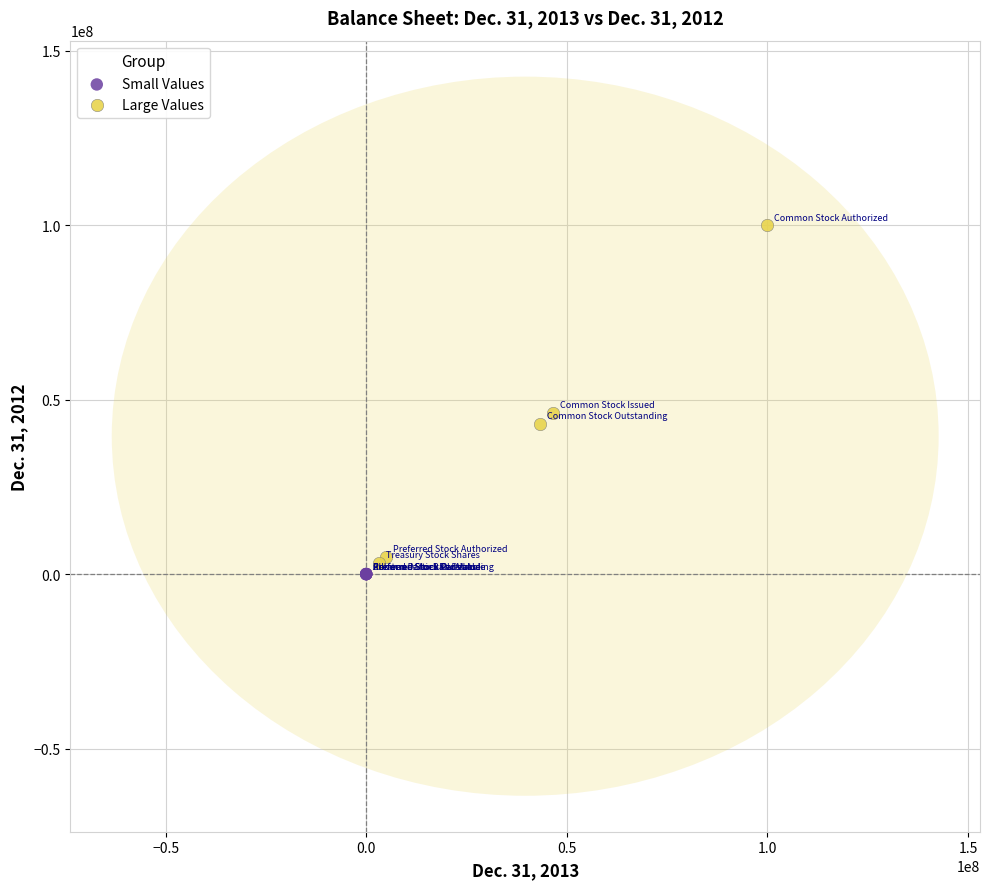

Which series has the largest Y range (max minus min)?

Large Values